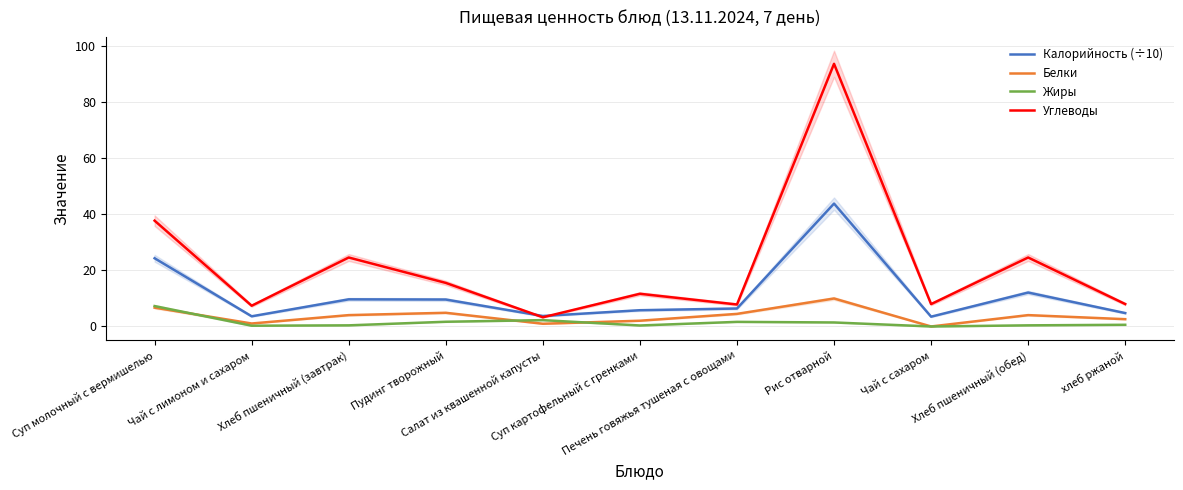

Between Пудинг творожный and Салат из квашенной капусты, which series saw the biggest shift?

Углеводы